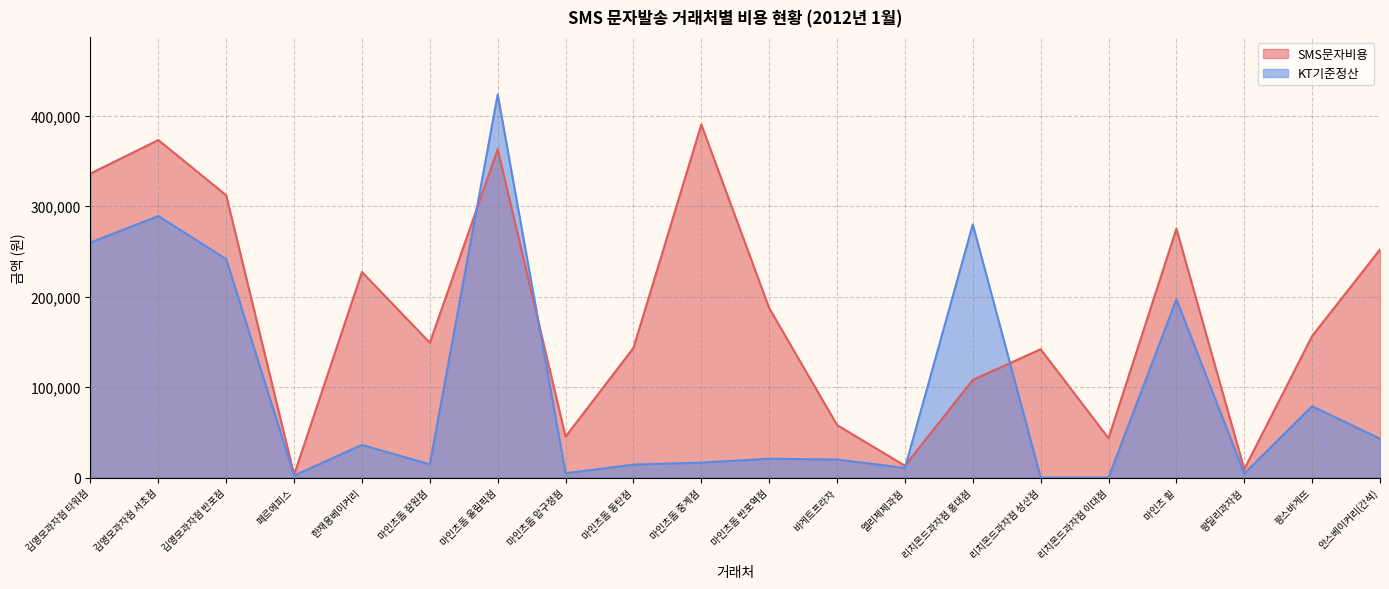

How many lines are shown in the chart?

2